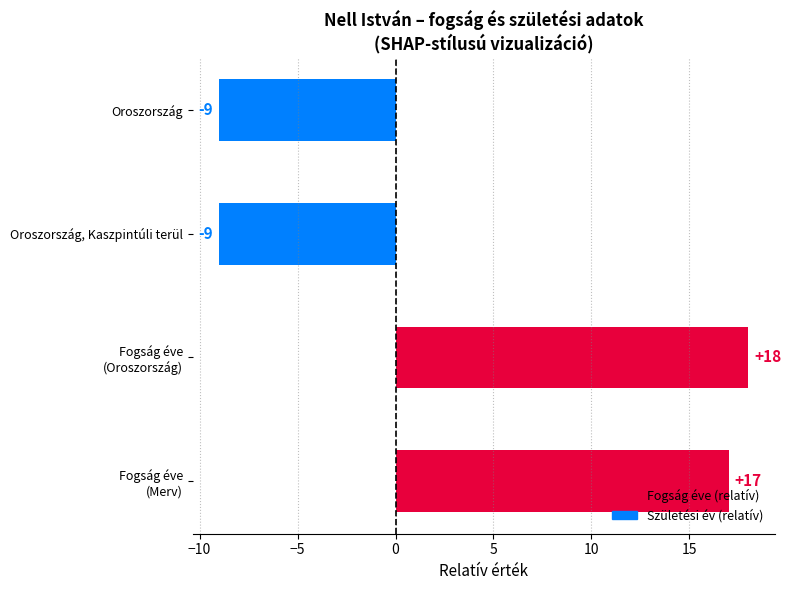

What is the difference between the second highest and minimum values?

26